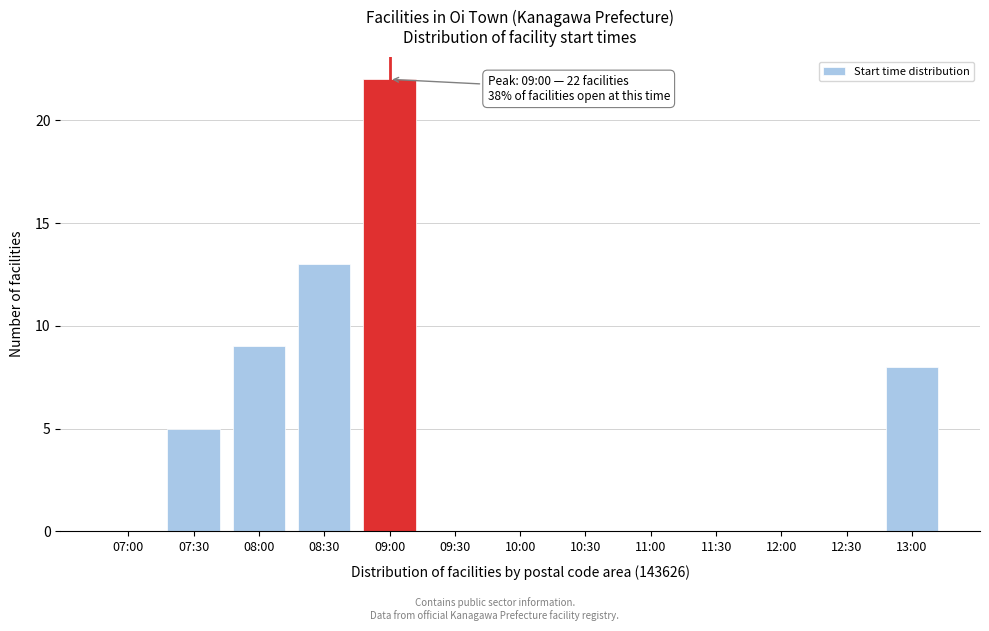

Reading left to right, transcribe all the data shown in this chart.

07:00=0	07:30=5	08:00=9	08:30=13	09:00=22	09:30=0	10:00=0	10:30=0	11:00=0	11:30=0	12:00=0	12:30=0	13:00=8